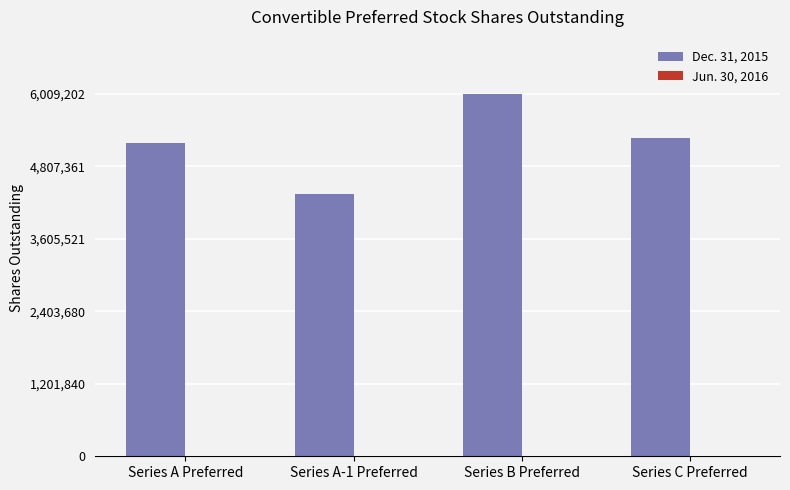

The chart shows a value of 3113980 at Series B Preferred. True or false?

False